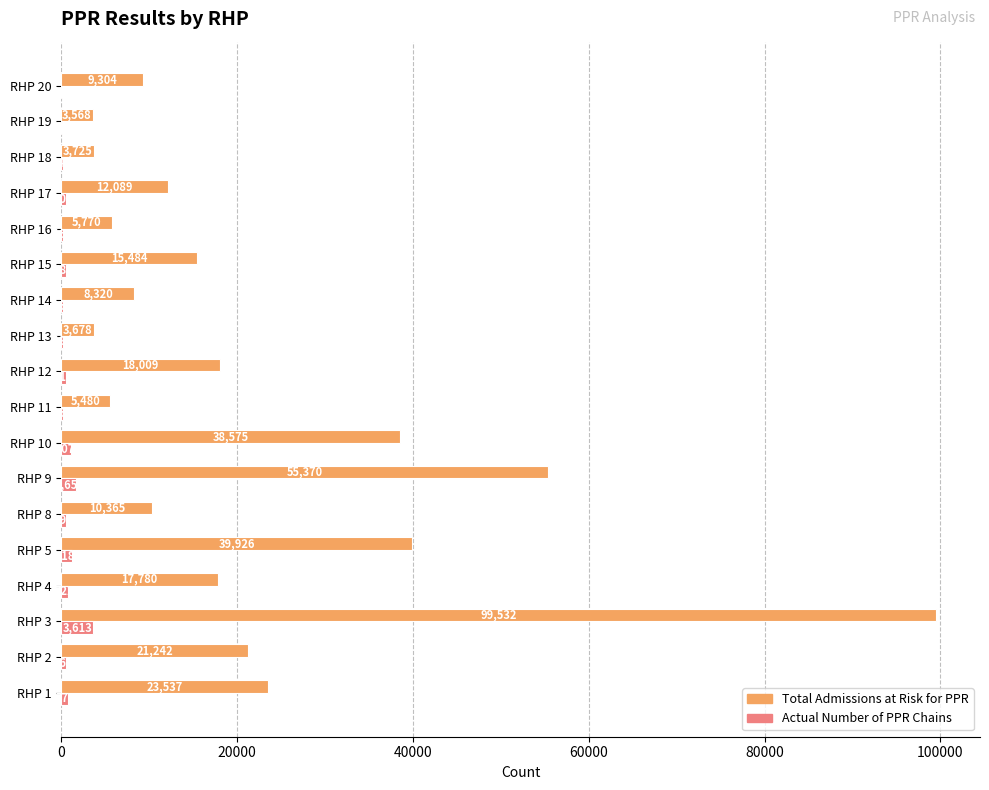

Between RHP 3 and RHP 11, which series saw the biggest shift?

Total Admissions at Risk for PPR